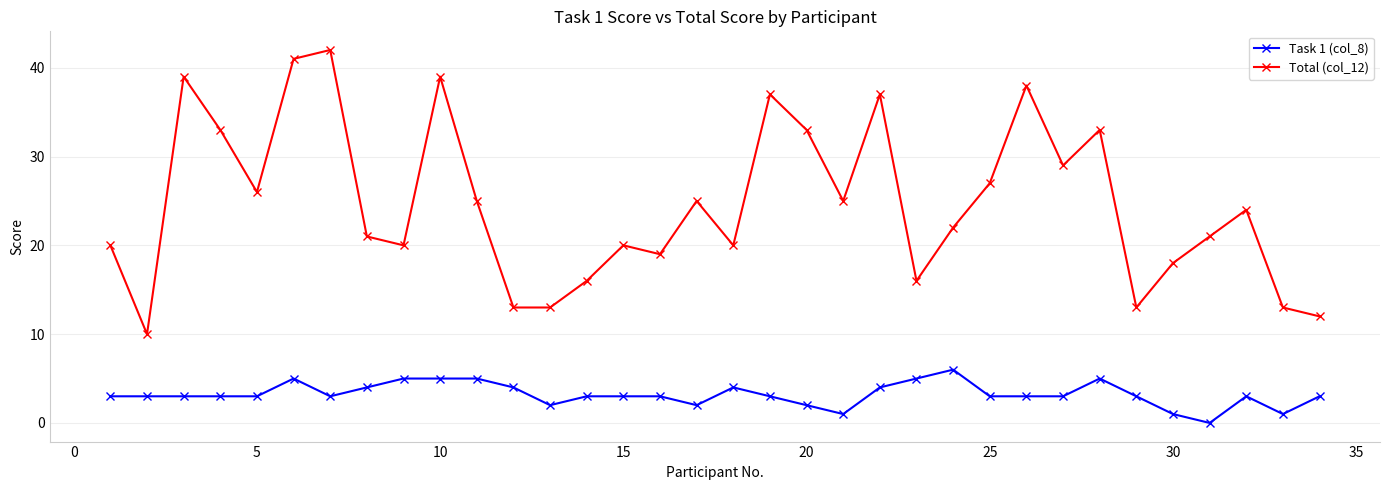

List the series in order of their peak value, highest first.

Total (col_12), Task 1 (col_8)